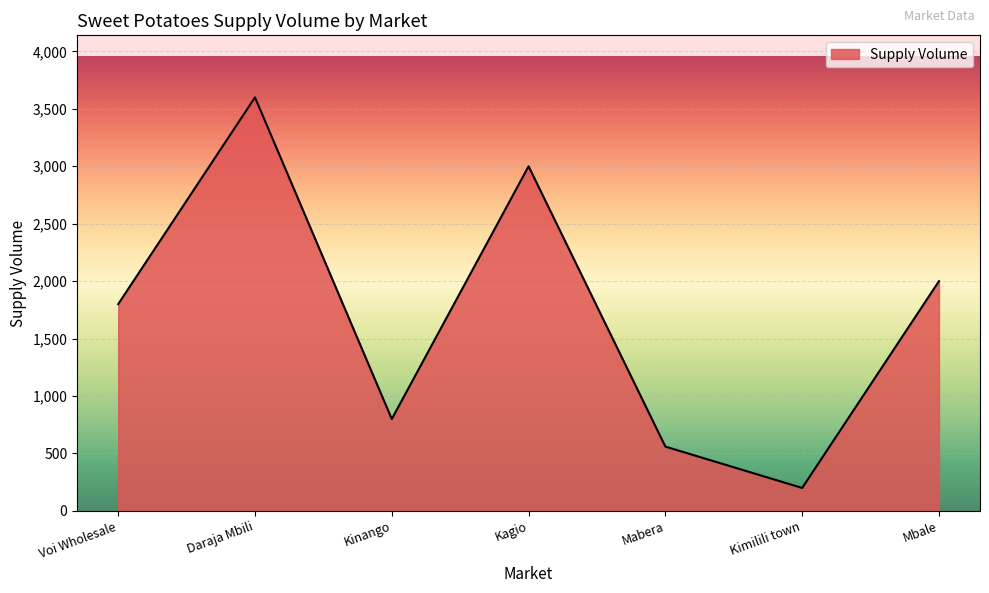

Is it true that the value at Voi Wholesale is 3025?

False